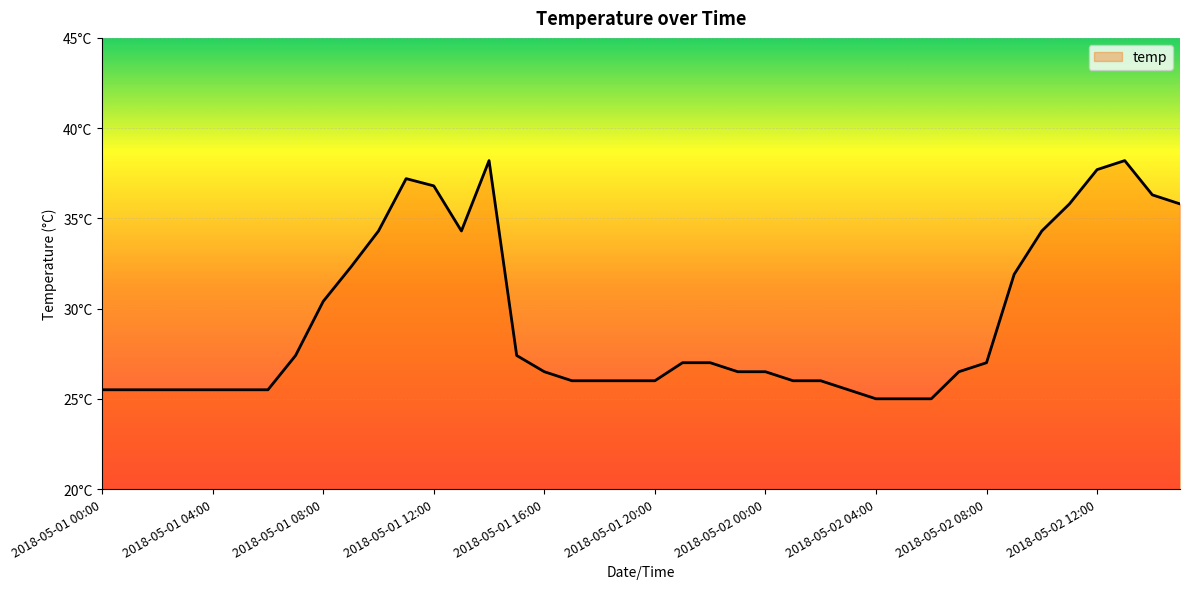

Reading left to right, extract all data points from this chart.

2018-05-01 00:00=25.5	2018-05-01 01:00=25.5	2018-05-01 02:00=25.5	2018-05-01 03:00=25.5	2018-05-01 04:00=25.5	2018-05-01 05:00=25.5	2018-05-01 06:00=25.5	2018-05-01 07:00=27.4	2018-05-01 08:00=30.4	2018-05-01 09:00=32.3	2018-05-01 10:00=34.3	2018-05-01 11:00=37.2	2018-05-01 12:00=36.8	2018-05-01 13:00=34.3	2018-05-01 14:00=38.2	2018-05-01 15:00=27.4	2018-05-01 16:00=26.5	2018-05-01 17:00=26.0	2018-05-01 18:00=26.0	2018-05-01 19:00=26.0	2018-05-01 20:00=26.0	2018-05-01 21:00=27.0	2018-05-01 22:00=27.0	2018-05-01 23:00=26.5	2018-05-02 00:00=26.5	2018-05-02 01:00=26.0	2018-05-02 02:00=26.0	2018-05-02 03:00=25.5	2018-05-02 04:00=25.0	2018-05-02 05:00=25.0	2018-05-02 06:00=25.0	2018-05-02 07:00=26.5	2018-05-02 08:00=27.0	2018-05-02 09:00=31.9	2018-05-02 10:00=34.3	2018-05-02 11:00=35.8	2018-05-02 12:00=37.7	2018-05-02 13:00=38.2	2018-05-02 14:00=36.3	2018-05-02 15:00=35.8